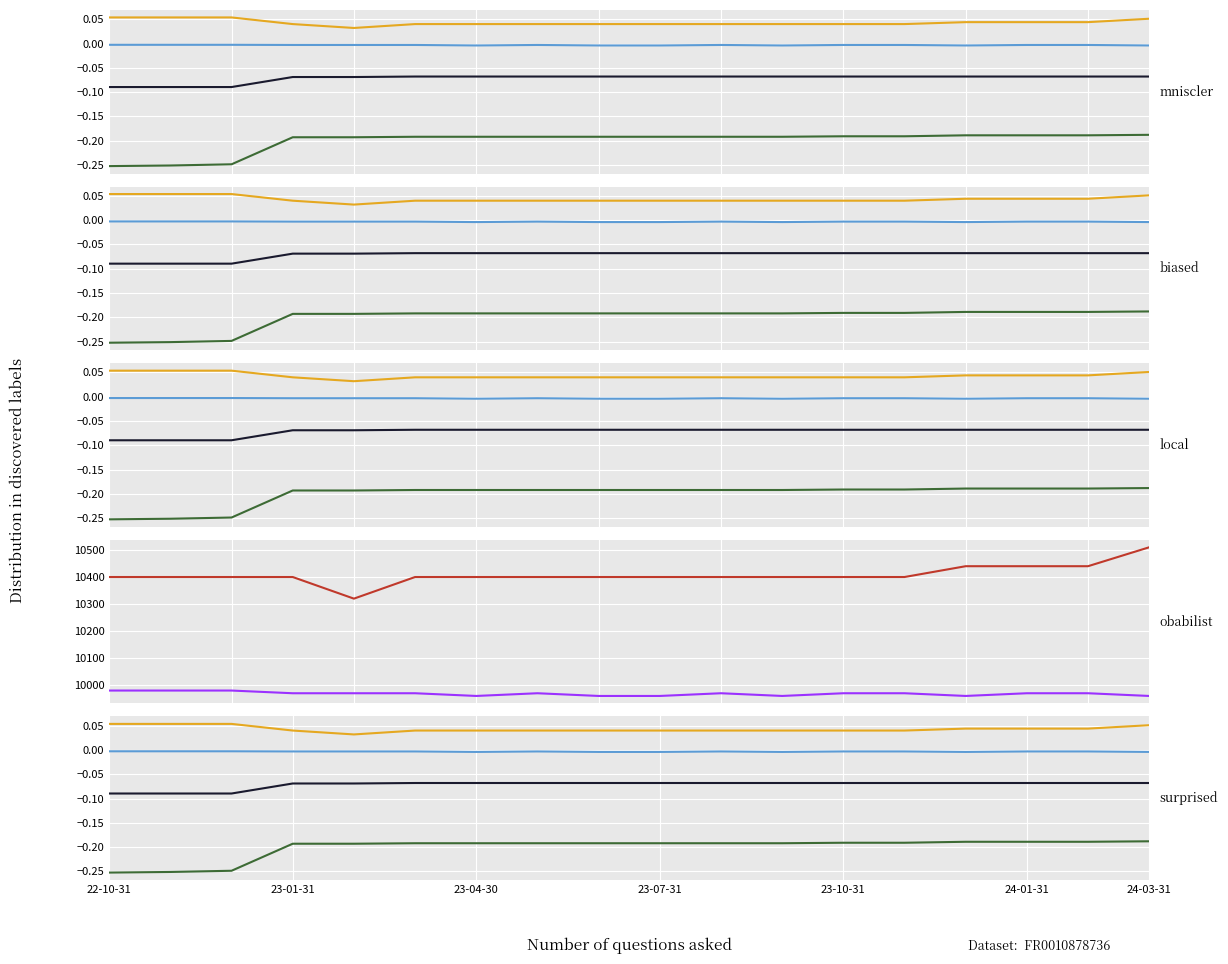

How many categories are shown in the chart?

18